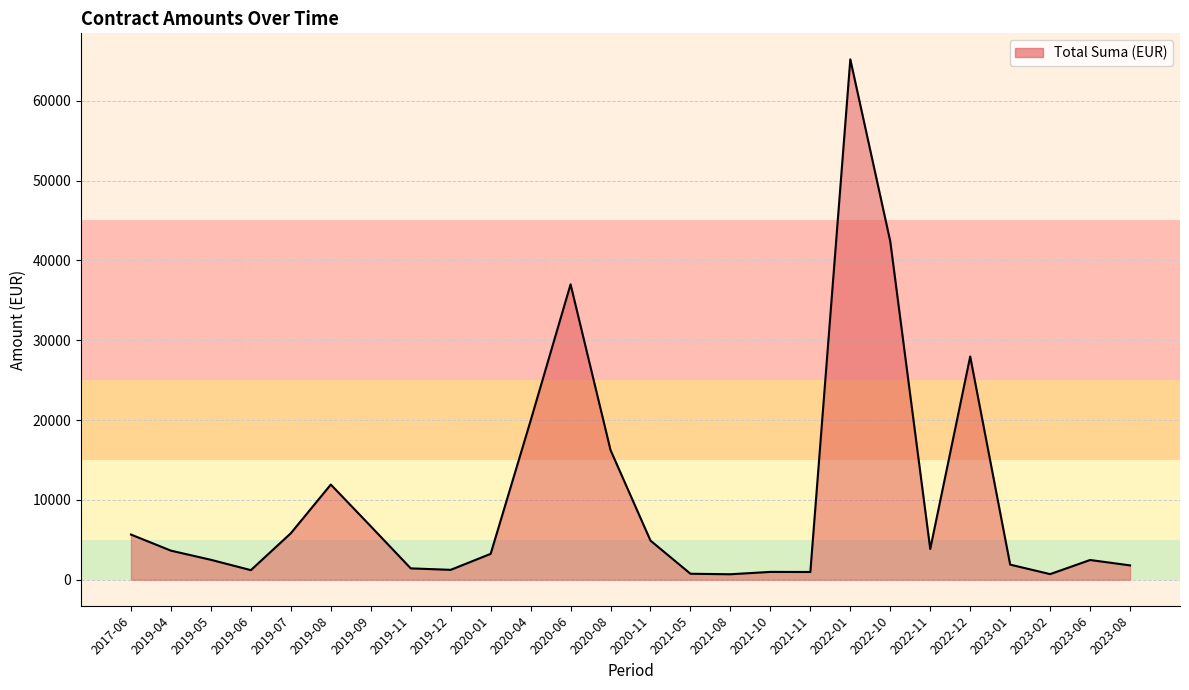

What is the difference between the values at 2019-04 and 2019-07?

2182.5